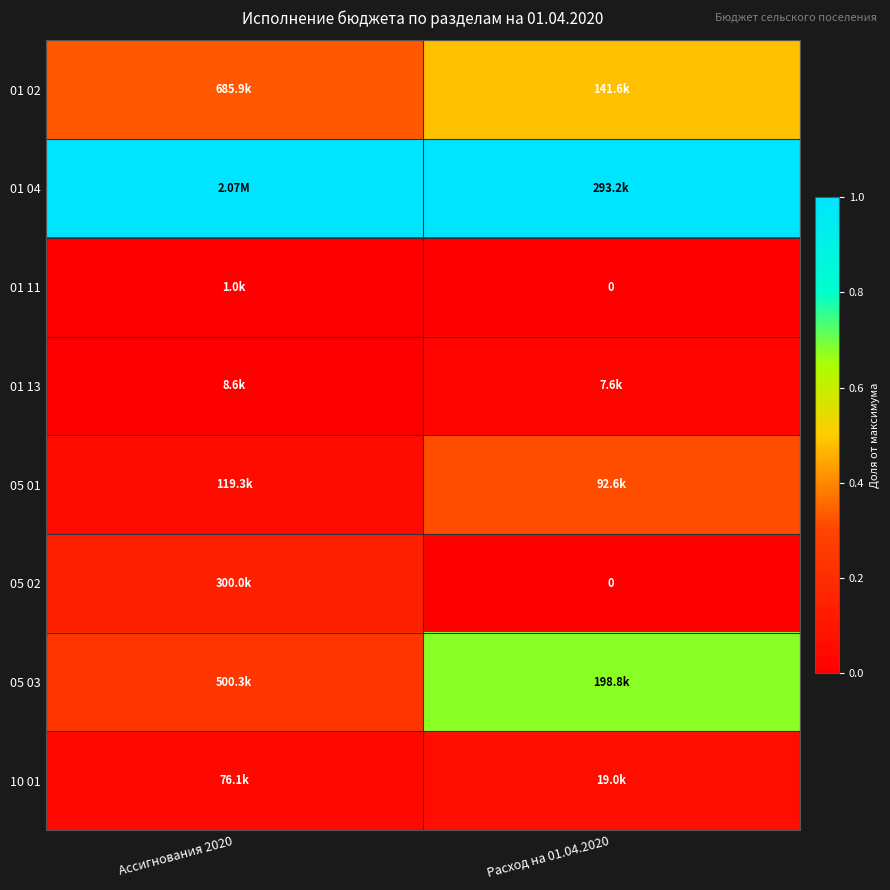

True or false: 05 02 has a value of 0.1 at Ассигнования 2020.

False